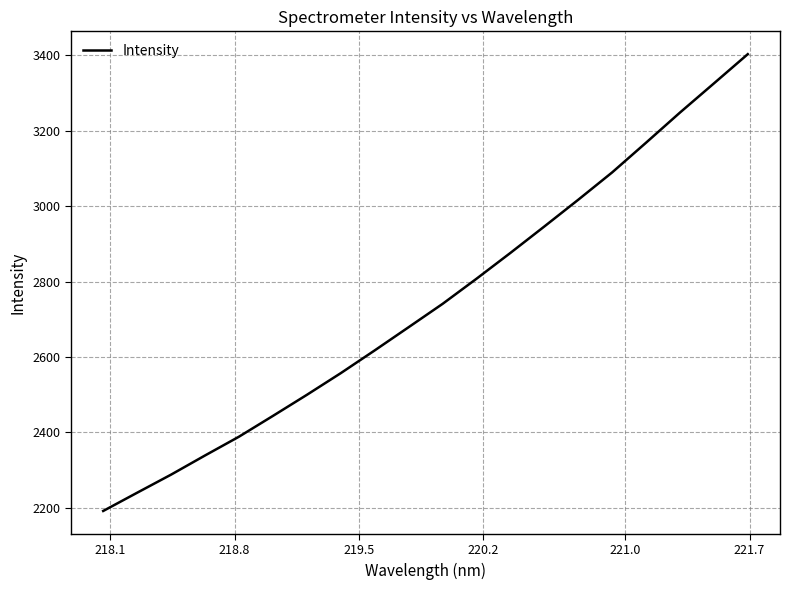

What is the minimum value shown in the chart?

2191.4